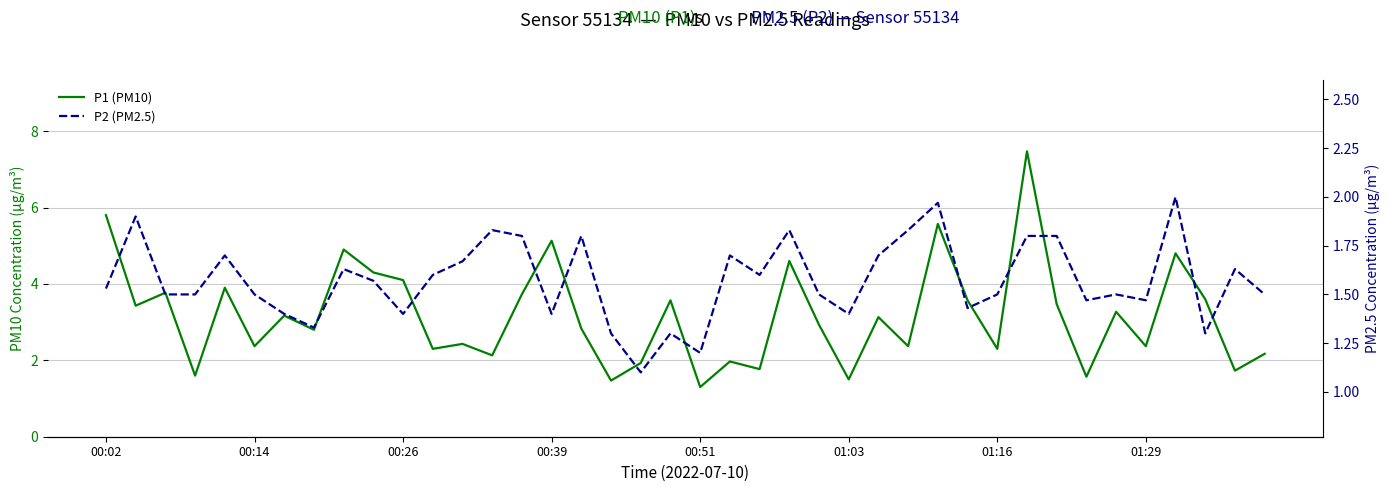

Reading left to right, what are all the values shown in this chart?

P1 (PM10): 5.8	3.4	3.8	1.6	3.9	2.4	3.2	2.8	4.9	4.3	4.1	2.3	2.4	2.1	3.7	5.1	2.8	1.5	1.9	3.6	1.3	2.0	1.8	4.6	2.9	1.5	3.1	2.4	5.6	3.6	2.3	7.5	3.5	1.6	3.3	2.4	4.8	3.6	1.7	2.2
P2 (PM2.5): 1.5	1.9	1.5	1.5	1.7	1.5	1.4	1.3	1.6	1.6	1.4	1.6	1.7	1.8	1.8	1.4	1.8	1.3	1.1	1.3	1.2	1.7	1.6	1.8	1.5	1.4	1.7	1.8	2.0	1.4	1.5	1.8	1.8	1.5	1.5	1.5	2.0	1.3	1.6	1.5